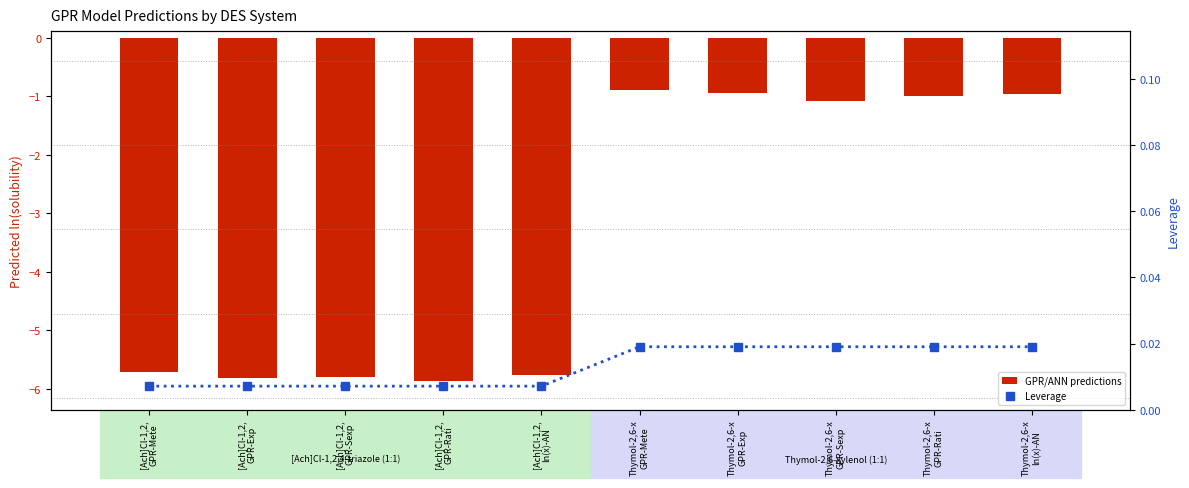

Reading left to right, transcribe all the data shown in this chart.

GPR/ANN predictions: [Ach]Cl-1,2,
GPR-Mete=-5.7	[Ach]Cl-1,2,
GPR-Exp=-5.8	[Ach]Cl-1,2,
GPR-Sexp=-5.8	[Ach]Cl-1,2,
GPR-Rati=-5.9	[Ach]Cl-1,2,
ln(x)-AN=-5.8	Thymol-2,6-x
GPR-Mete=-0.9	Thymol-2,6-x
GPR-Exp=-0.9	Thymol-2,6-x
GPR-Sexp=-1.1	Thymol-2,6-x
GPR-Rati=-1.0	Thymol-2,6-x
ln(x)-AN=-1.0
Leverage: [Ach]Cl-1,2,
GPR-Mete=0.0	[Ach]Cl-1,2,
GPR-Exp=0.0	[Ach]Cl-1,2,
GPR-Sexp=0.0	[Ach]Cl-1,2,
GPR-Rati=0.0	[Ach]Cl-1,2,
ln(x)-AN=0.0	Thymol-2,6-x
GPR-Mete=0.0	Thymol-2,6-x
GPR-Exp=0.0	Thymol-2,6-x
GPR-Sexp=0.0	Thymol-2,6-x
GPR-Rati=0.0	Thymol-2,6-x
ln(x)-AN=0.0